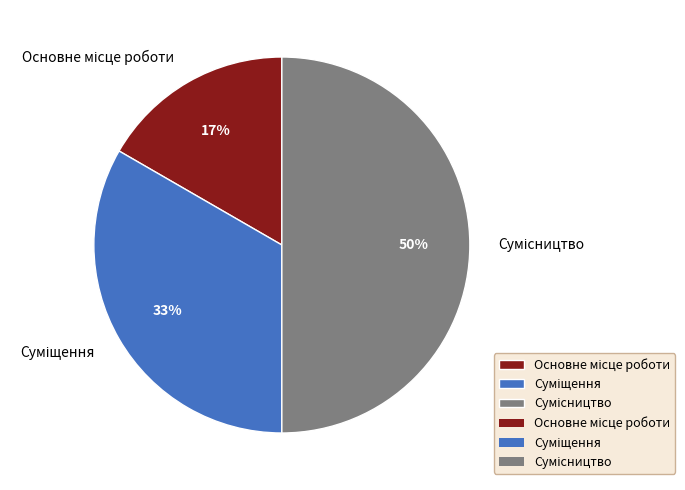

To the nearest percent, what is the difference between the largest and smallest slice percentages?

33%